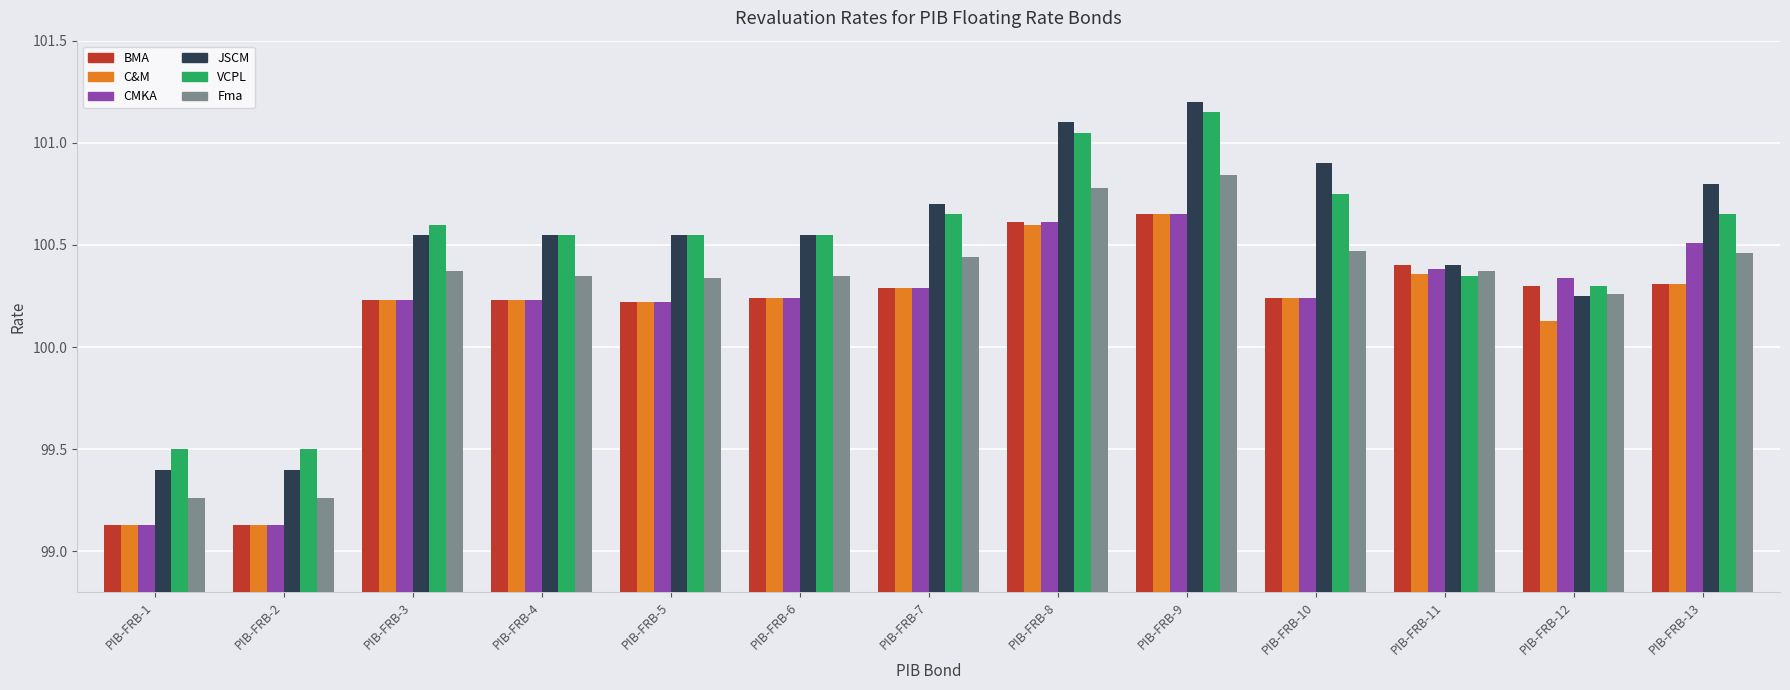

Which series has the widest spread of values?

JSCM